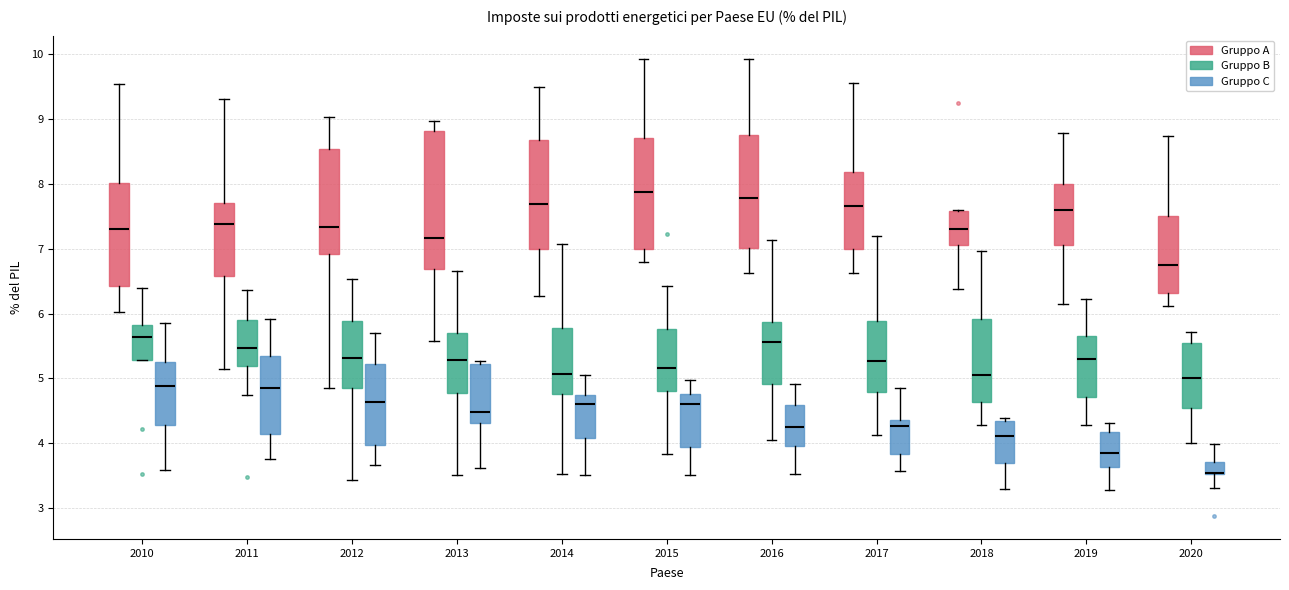

Where is the lower edge of the box for 2020 (Gruppo B) on the y-axis? The values are not printed on the chart, so give them approximately, as read against the axis.

4.6